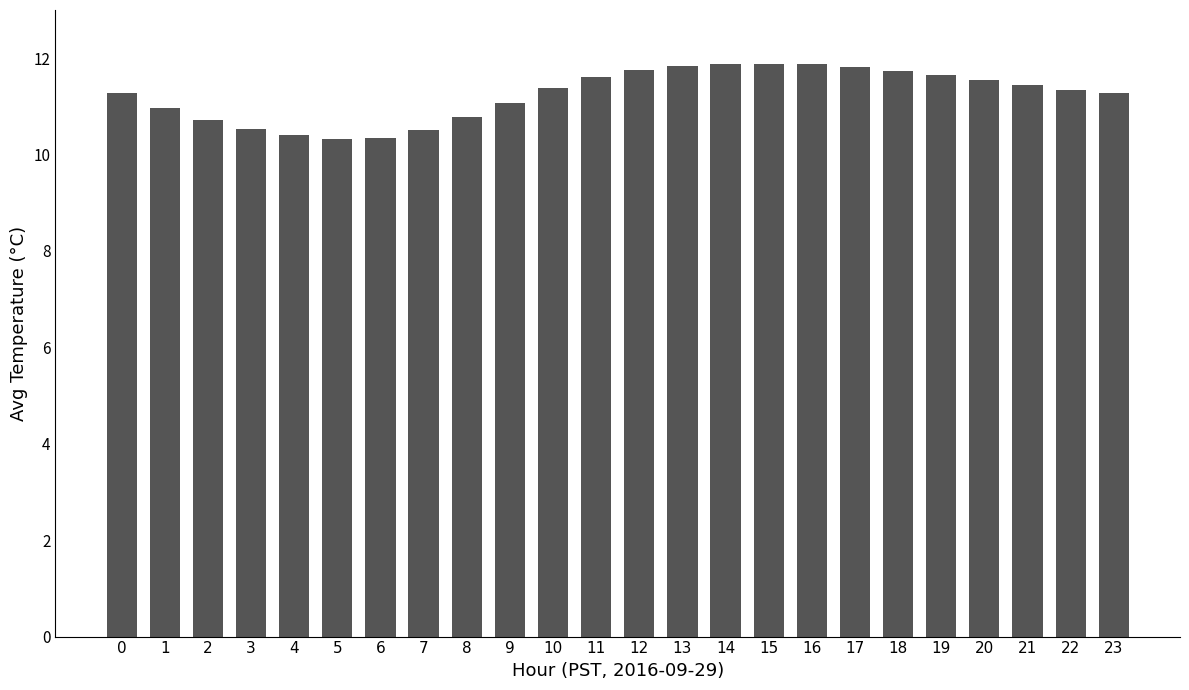

The value at 4 is 10.4. True or false?

True